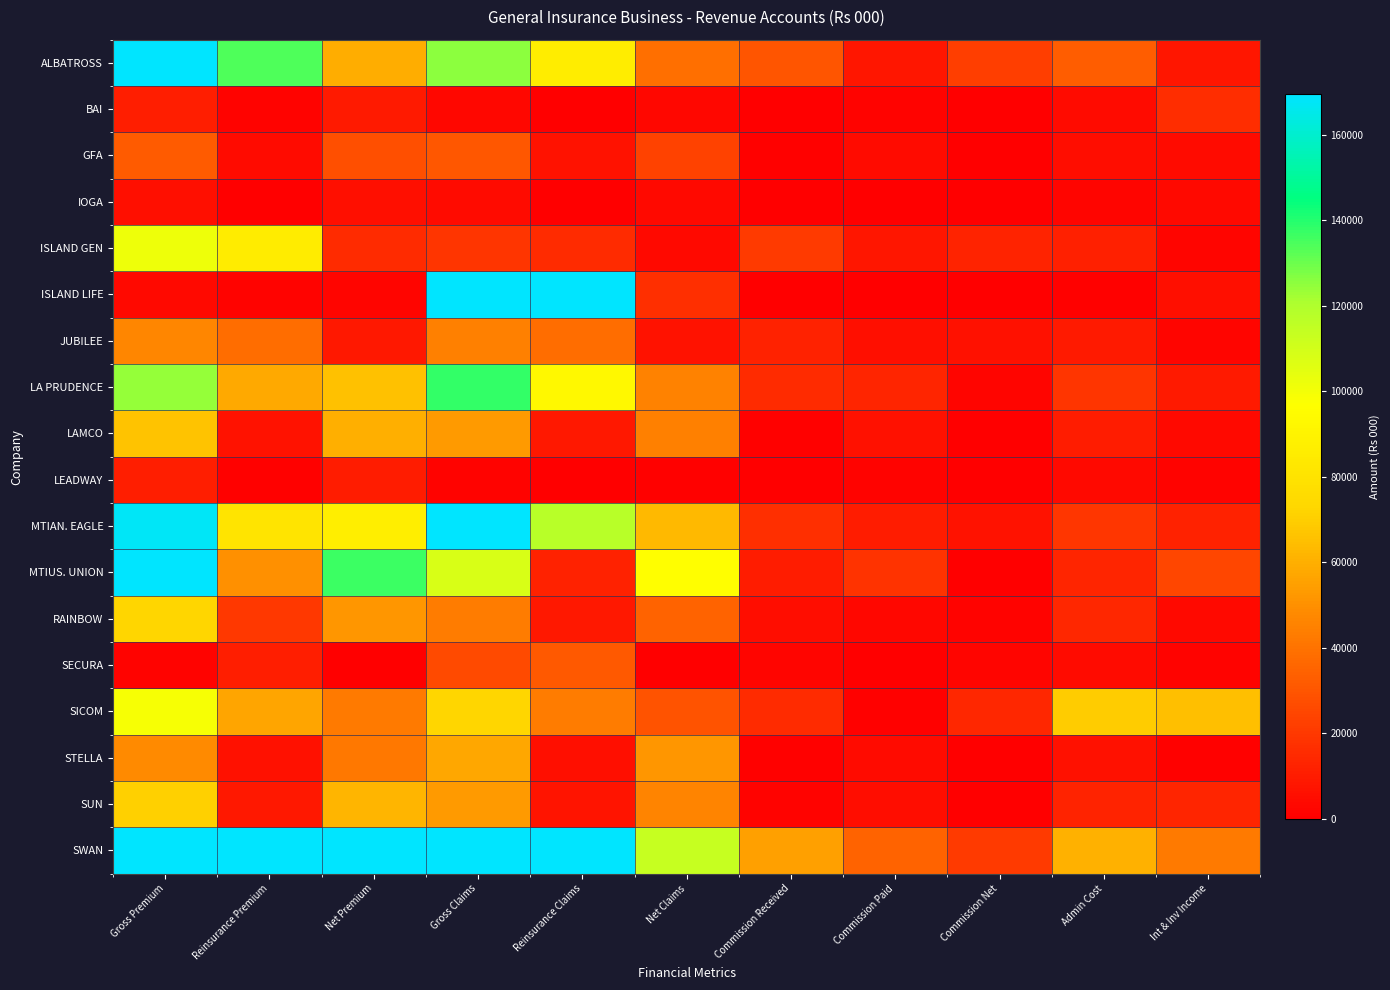

What is the total value across all series at Reinsurance Premium?

798486